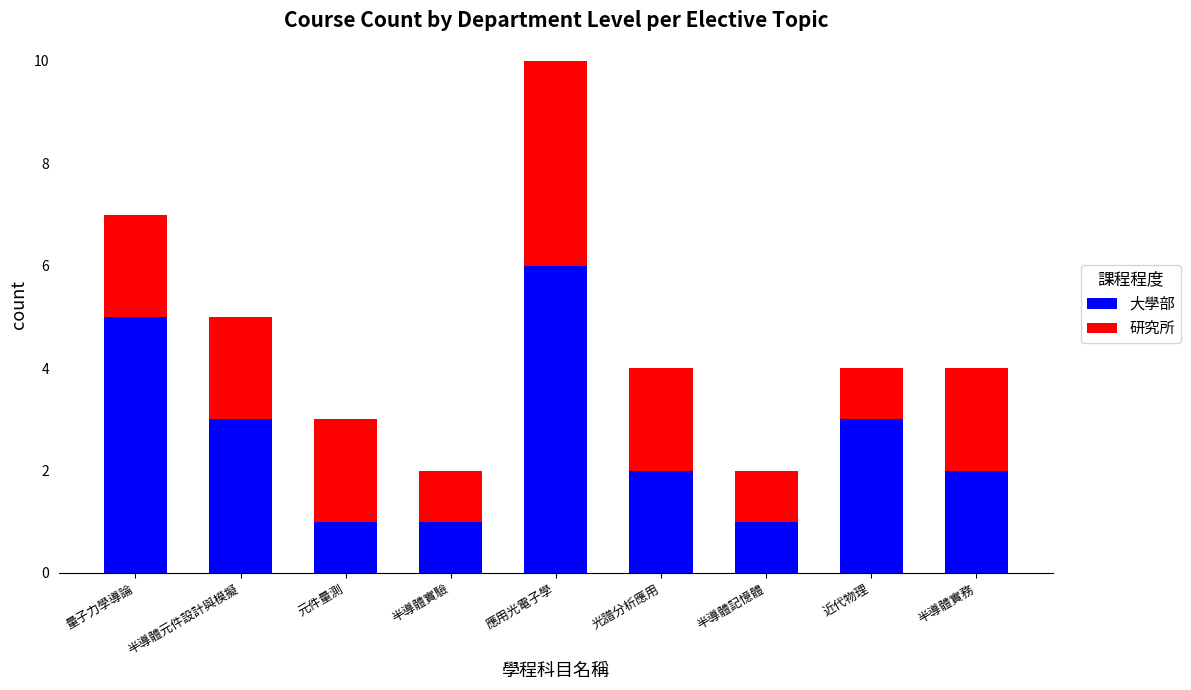

Read the 大學部 value at 半導體實務.

2